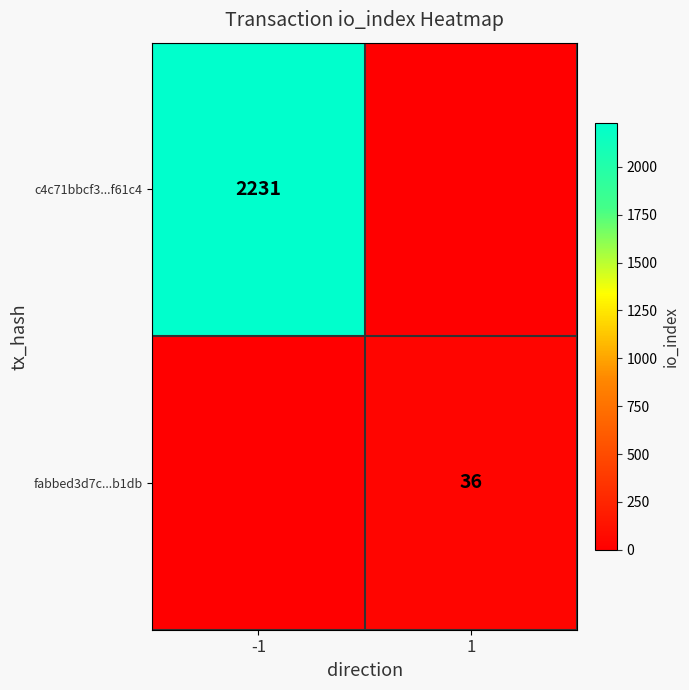

The value of fabbed3d7c...b1db at 1 is 15. True or false?

False